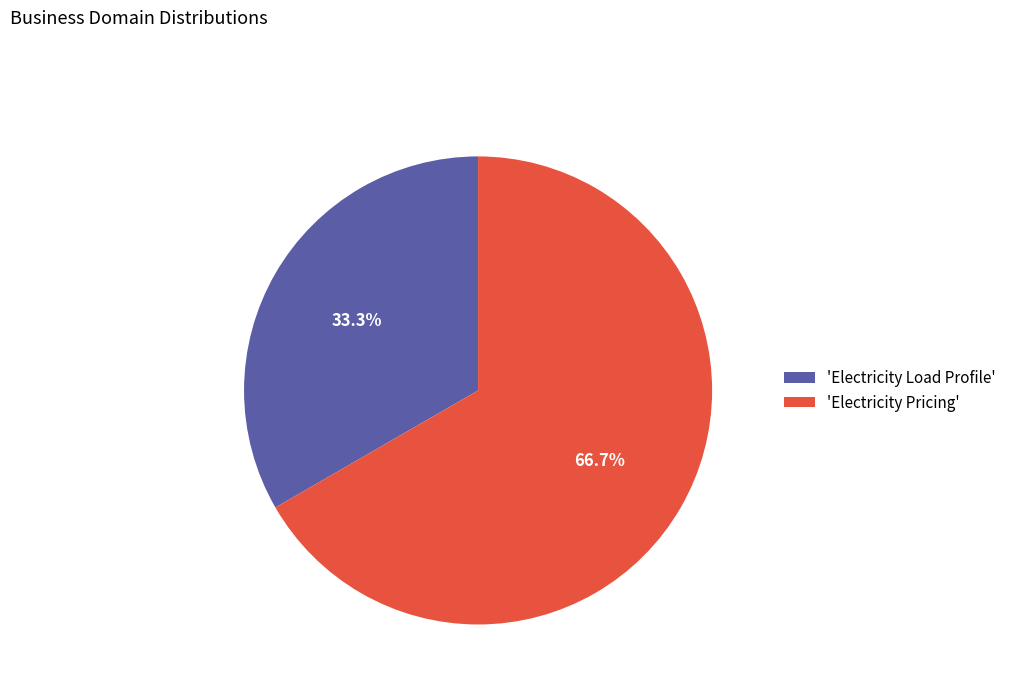

Does 'Electricity Load Profile' account for over 50% of the chart?

No